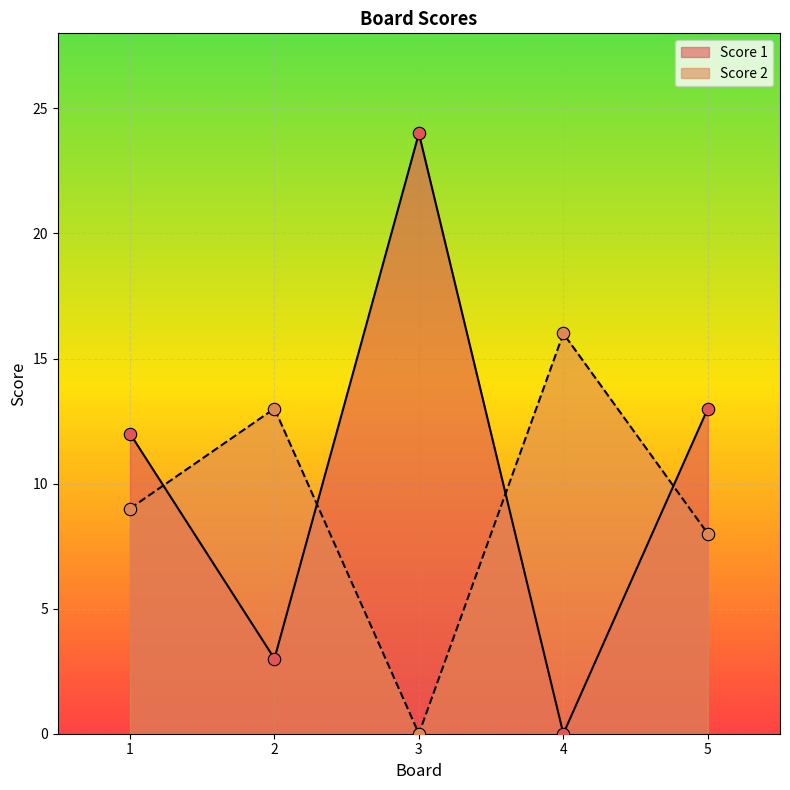

Which series has the widest spread of Y values?

Score 1